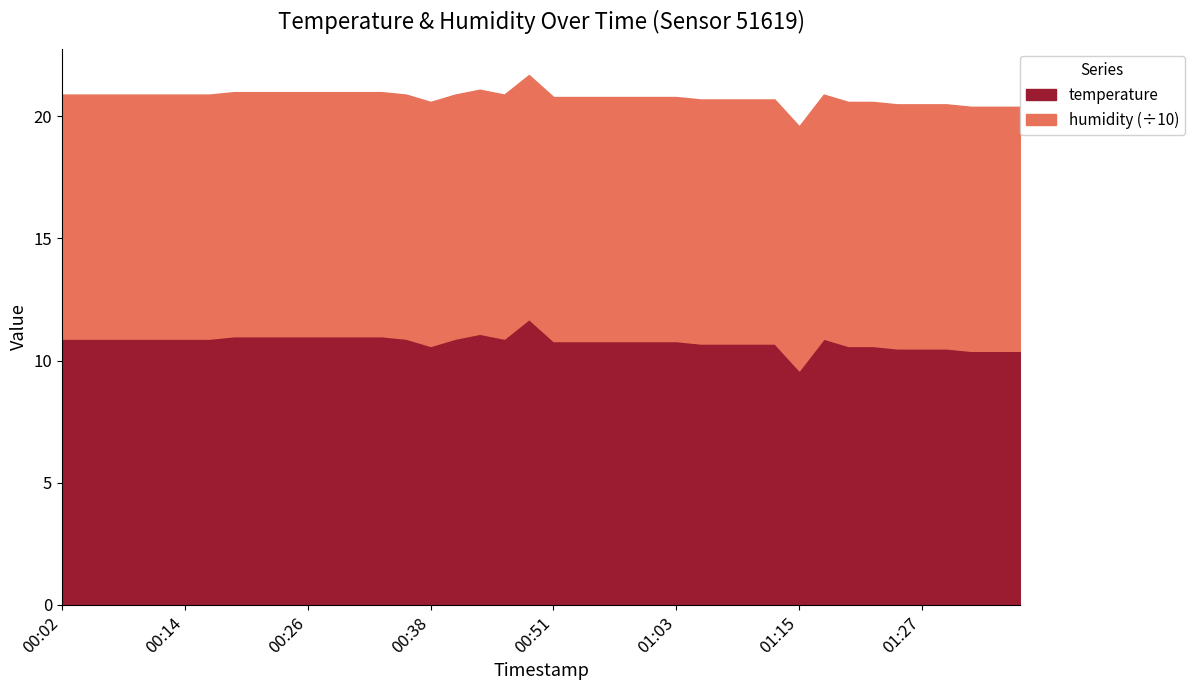

At which category does temperature reach its first local peak?

00:43